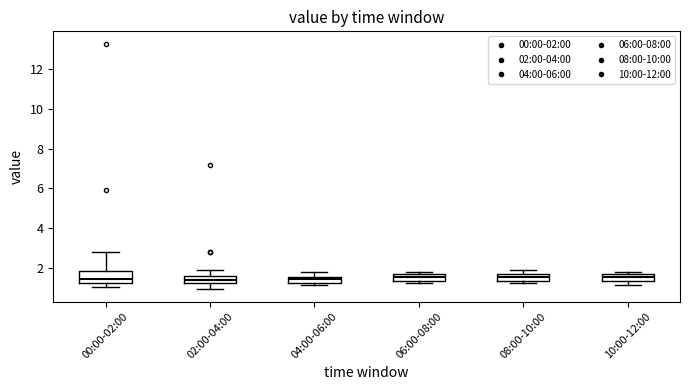

Comparing the boxes themselves (not the whiskers), which one is the tallest?

00:00-02:00